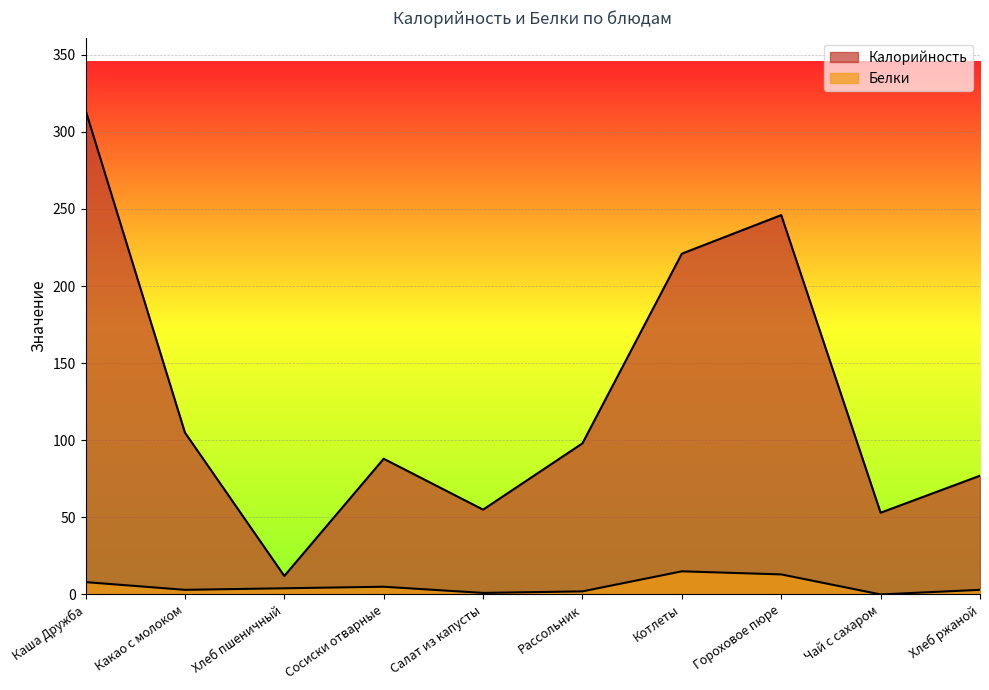

How many interior local peaks does the Калорийность series have?

2